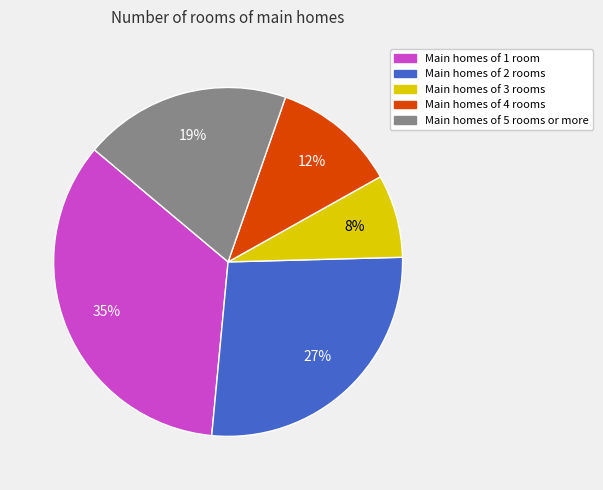

The Main homes of 3 rooms slice represents 1% of the pie. True or false?

False